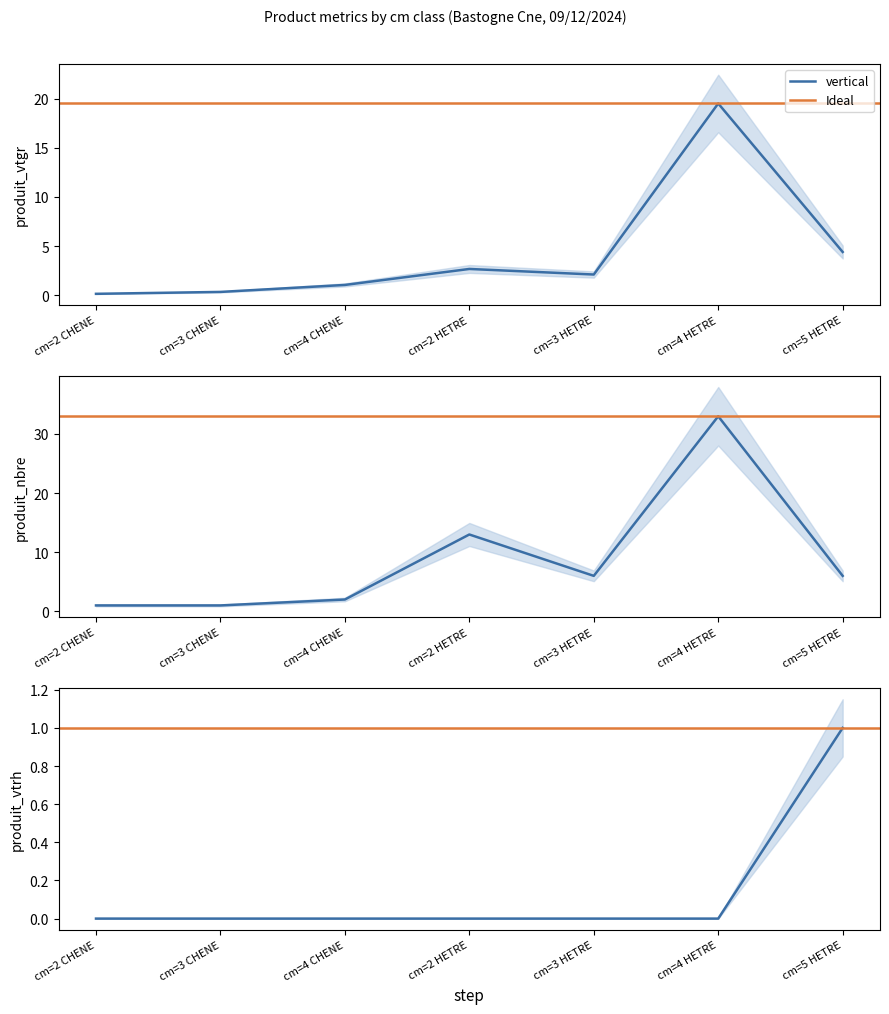

What value does the produit_nbre series have at cm=3 HETRE?

6.0